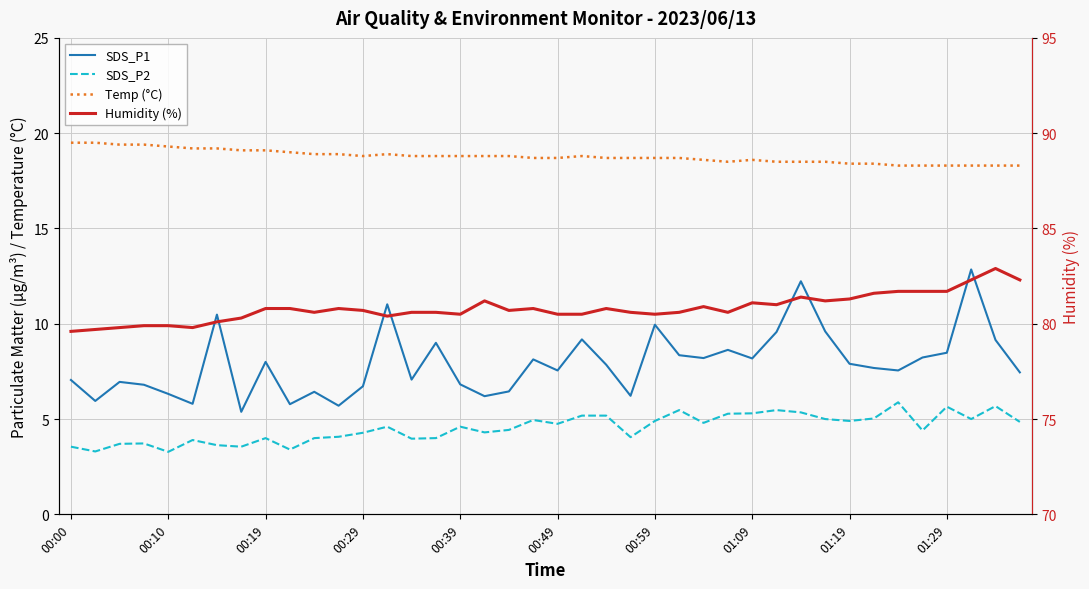

What are all the series names shown in the legend?

SDS_P1, SDS_P2, Temp (°C), Humidity (%)